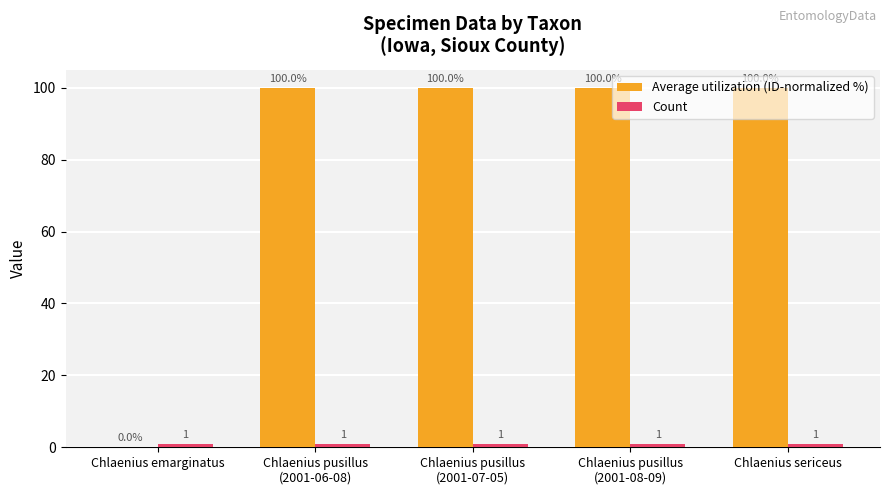

What is the total value across all series at Chlaenius sericeus?

101.0